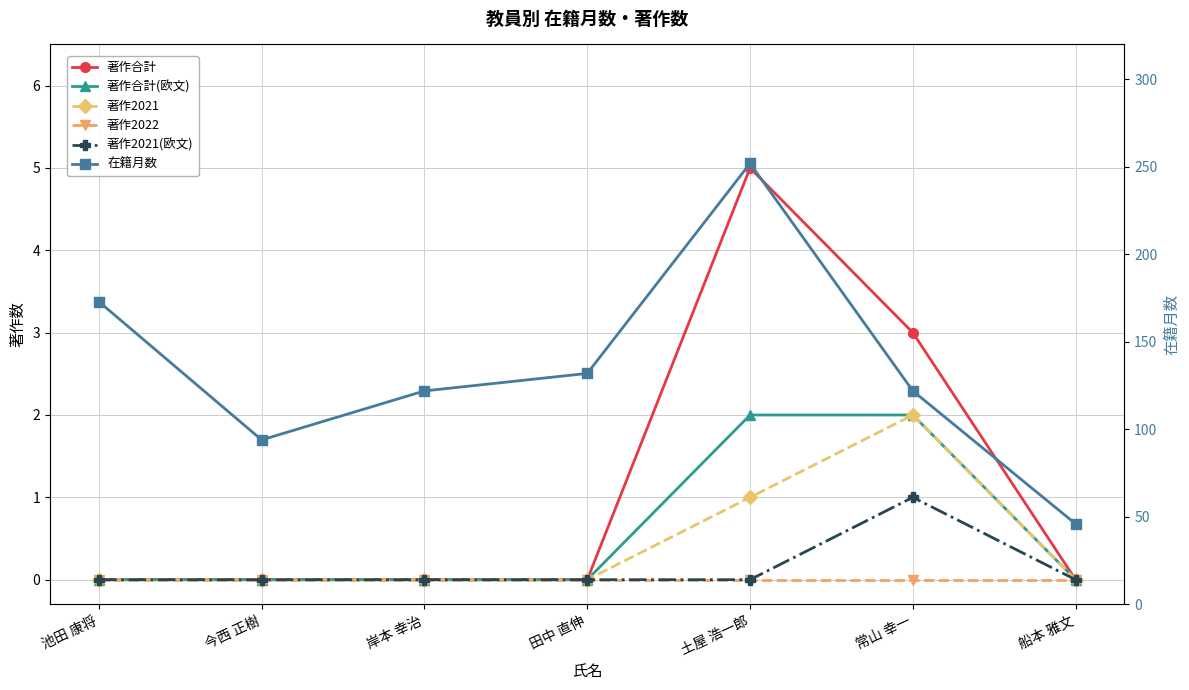

Reading left to right, what are all the values shown in this chart?

著作合計: 池田 康将=0	今西 正樹=0	岸本 幸治=0	田中 直伸=0	土屋 浩一郎=5	常山 幸一=3	船本 雅文=0
著作合計(欧文): 池田 康将=0	今西 正樹=0	岸本 幸治=0	田中 直伸=0	土屋 浩一郎=2	常山 幸一=2	船本 雅文=0
著作2021: 池田 康将=0	今西 正樹=0	岸本 幸治=0	田中 直伸=0	土屋 浩一郎=1	常山 幸一=2	船本 雅文=0
著作2022: 池田 康将=0	今西 正樹=0	岸本 幸治=0	田中 直伸=0	土屋 浩一郎=0	常山 幸一=0	船本 雅文=0
著作2021(欧文): 池田 康将=0	今西 正樹=0	岸本 幸治=0	田中 直伸=0	土屋 浩一郎=0	常山 幸一=1	船本 雅文=0
在籍月数: 池田 康将=173	今西 正樹=94	岸本 幸治=122	田中 直伸=132	土屋 浩一郎=252	常山 幸一=122	船本 雅文=46